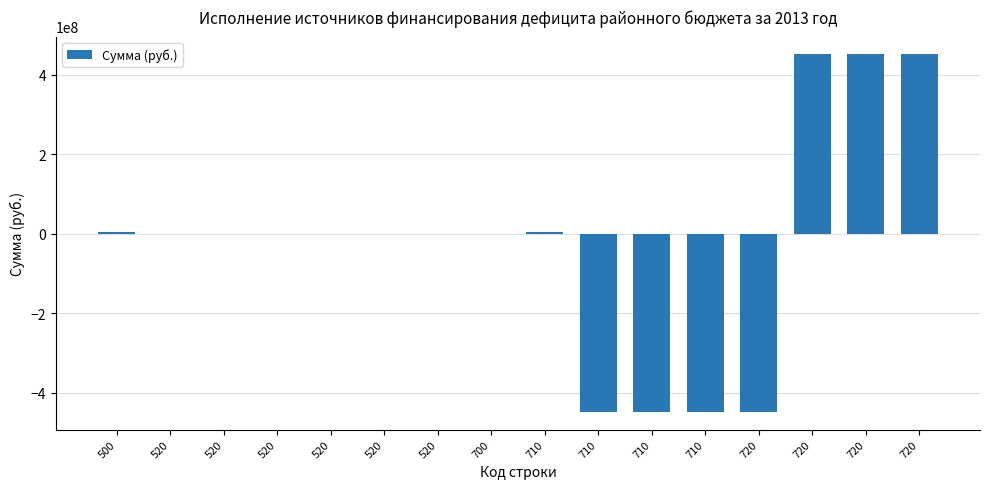

List the labels in order of value, smallest first.

710, 710, 710, 720, 520, 520, 520, 520, 520, 520, 700, 500, 710, 720, 720, 720